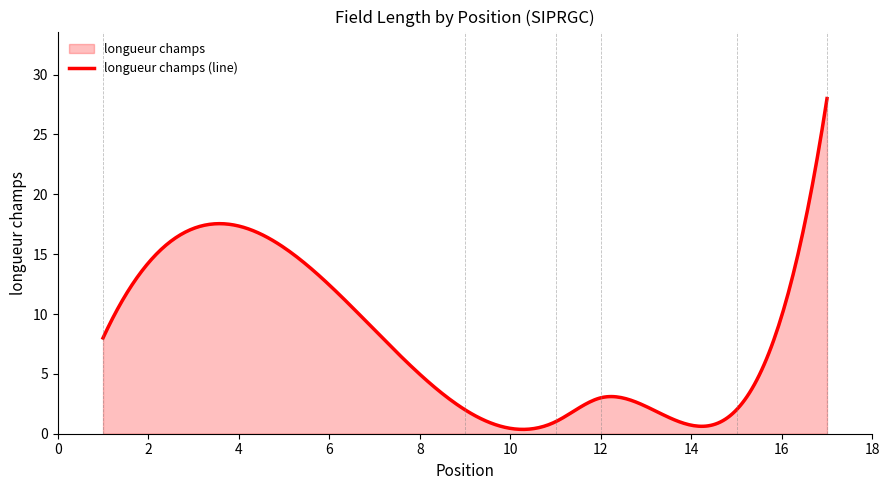

True or false: the data shows 0 at 11.

False